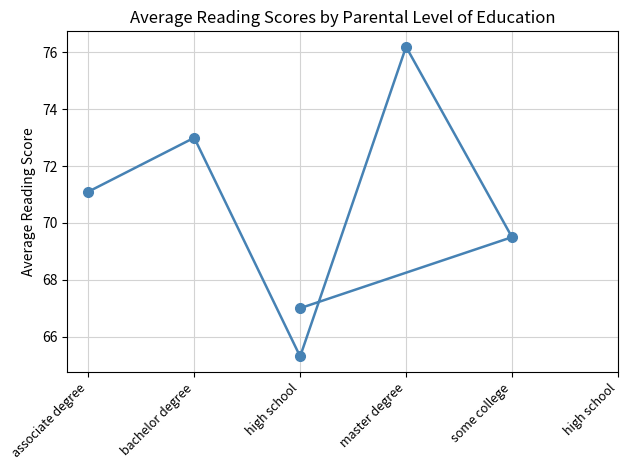

The value at master degree is 136.6. True or false?

False